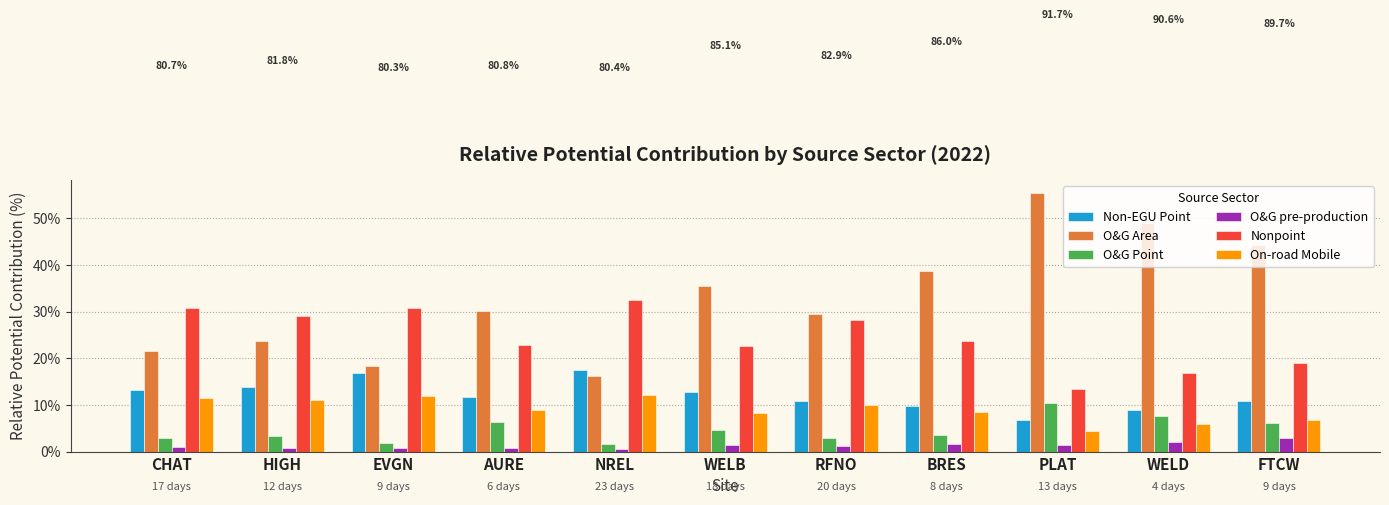

What is the average value of the O&G Area series?

32.9